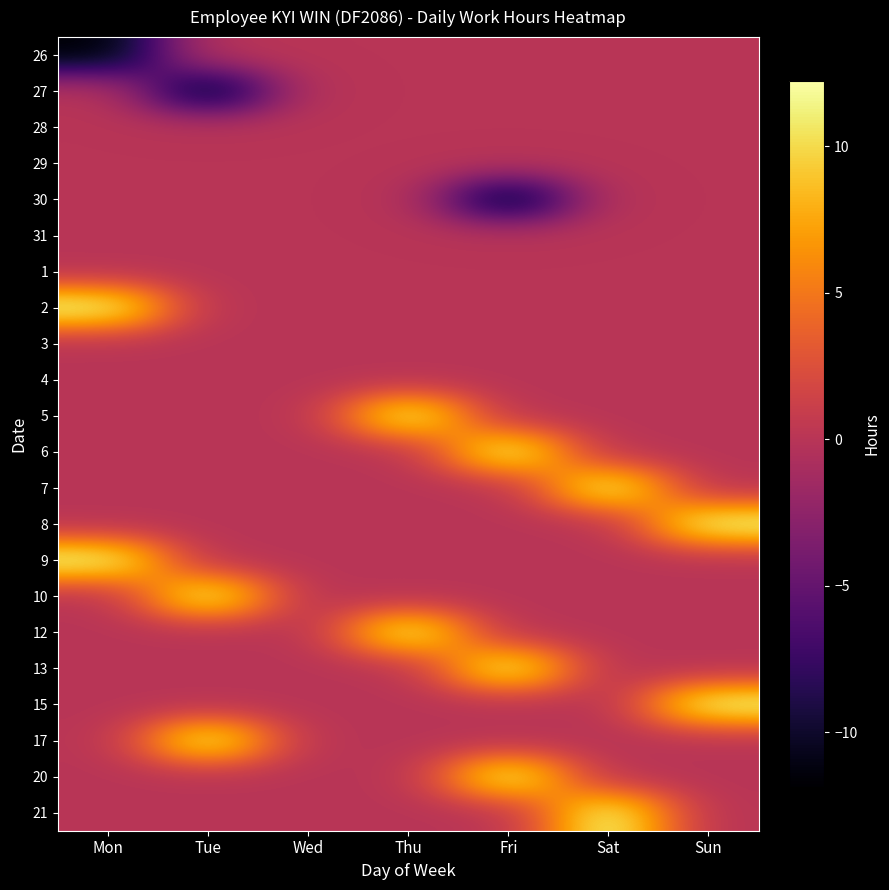

Reading left to right, list all the values displayed in this chart.

26: Mon=-11.8	Tue=0.0	Wed=0.0	Thu=0.0	Fri=0.0	Sat=0.0	Sun=0.0
27: Mon=0.0	Tue=-11.8	Wed=0.0	Thu=0.0	Fri=0.0	Sat=0.0	Sun=0.0
28: Mon=0.0	Tue=0.0	Wed=0.0	Thu=0.0	Fri=0.0	Sat=0.0	Sun=0.0
29: Mon=0.0	Tue=0.0	Wed=0.0	Thu=0.0	Fri=0.0	Sat=0.0	Sun=0.0
30: Mon=0.0	Tue=0.0	Wed=0.0	Thu=0.0	Fri=-11.8	Sat=0.0	Sun=0.0
31: Mon=0.0	Tue=0.0	Wed=0.0	Thu=0.0	Fri=0.0	Sat=0.0	Sun=0.0
1: Mon=0.0	Tue=0.0	Wed=0.0	Thu=0.0	Fri=0.0	Sat=0.0	Sun=0.0
2: Mon=12.2	Tue=0.0	Wed=0.0	Thu=0.0	Fri=0.0	Sat=0.0	Sun=0.0
3: Mon=0.0	Tue=0.0	Wed=0.0	Thu=0.0	Fri=0.0	Sat=0.0	Sun=0.0
4: Mon=0.0	Tue=0.0	Wed=0.0	Thu=0.0	Fri=0.0	Sat=0.0	Sun=0.0
5: Mon=0.0	Tue=0.0	Wed=0.0	Thu=12.1	Fri=0.0	Sat=0.0	Sun=0.0
6: Mon=0.0	Tue=0.0	Wed=0.0	Thu=0.0	Fri=12.2	Sat=0.0	Sun=0.0
7: Mon=0.0	Tue=0.0	Wed=0.0	Thu=0.0	Fri=0.0	Sat=12.1	Sun=0.0
8: Mon=0.0	Tue=0.0	Wed=0.0	Thu=0.0	Fri=0.0	Sat=0.0	Sun=12.1
9: Mon=12.1	Tue=0.0	Wed=0.0	Thu=0.0	Fri=0.0	Sat=0.0	Sun=0.0
10: Mon=0.0	Tue=12.1	Wed=0.0	Thu=0.0	Fri=0.0	Sat=0.0	Sun=0.0
12: Mon=0.0	Tue=0.0	Wed=0.0	Thu=12.1	Fri=0.0	Sat=0.0	Sun=0.0
13: Mon=0.0	Tue=0.0	Wed=0.0	Thu=0.0	Fri=12.1	Sat=0.0	Sun=0.0
15: Mon=0.0	Tue=0.0	Wed=0.0	Thu=0.0	Fri=0.0	Sat=0.0	Sun=12.1
17: Mon=0.0	Tue=12.1	Wed=0.0	Thu=0.0	Fri=0.0	Sat=0.0	Sun=0.0
20: Mon=0.0	Tue=0.0	Wed=0.0	Thu=0.0	Fri=12.1	Sat=0.0	Sun=0.0
21: Mon=0.0	Tue=0.0	Wed=0.0	Thu=0.0	Fri=0.0	Sat=12.2	Sun=0.0